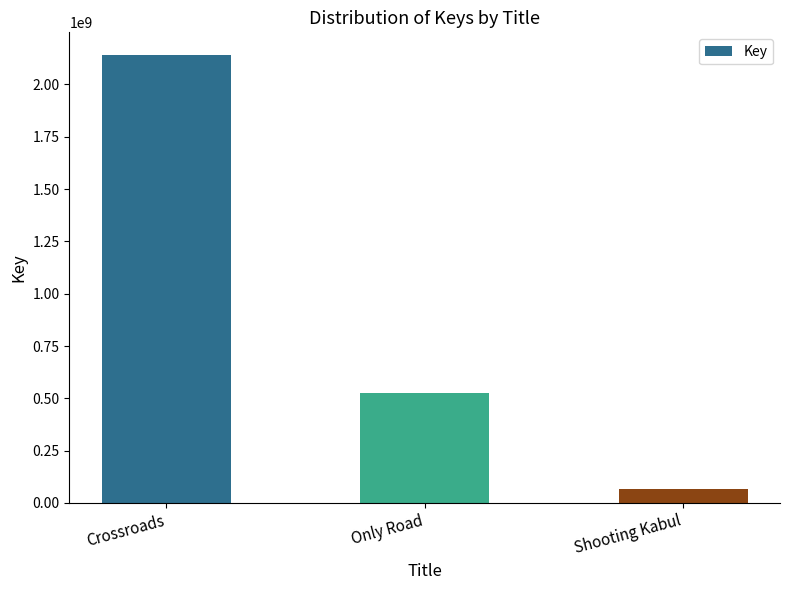

Are the bars horizontal?

No